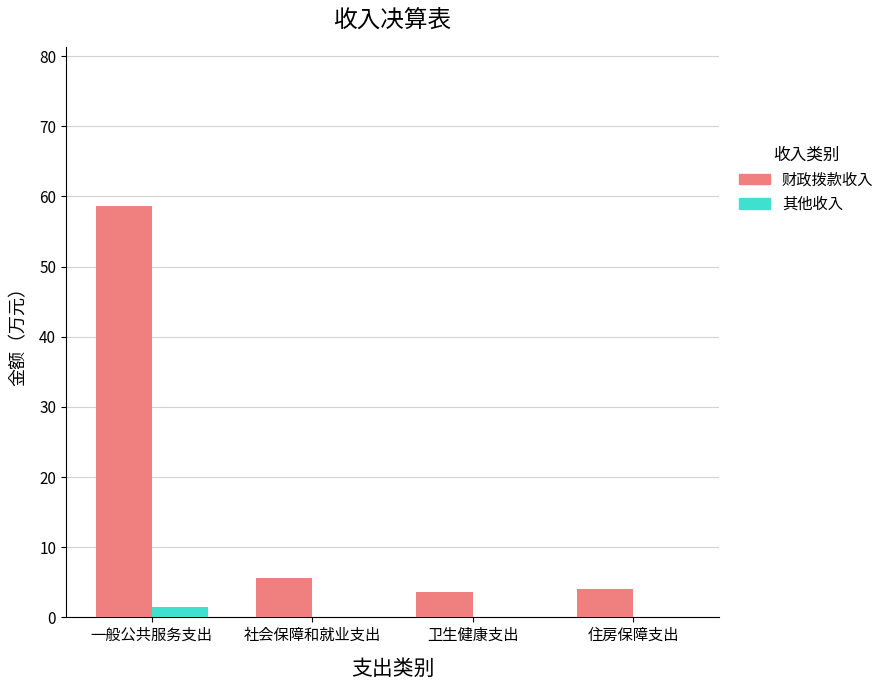

What is the sum of the 财政拨款收入 values at 卫生健康支出 and 一般公共服务支出?

62.2